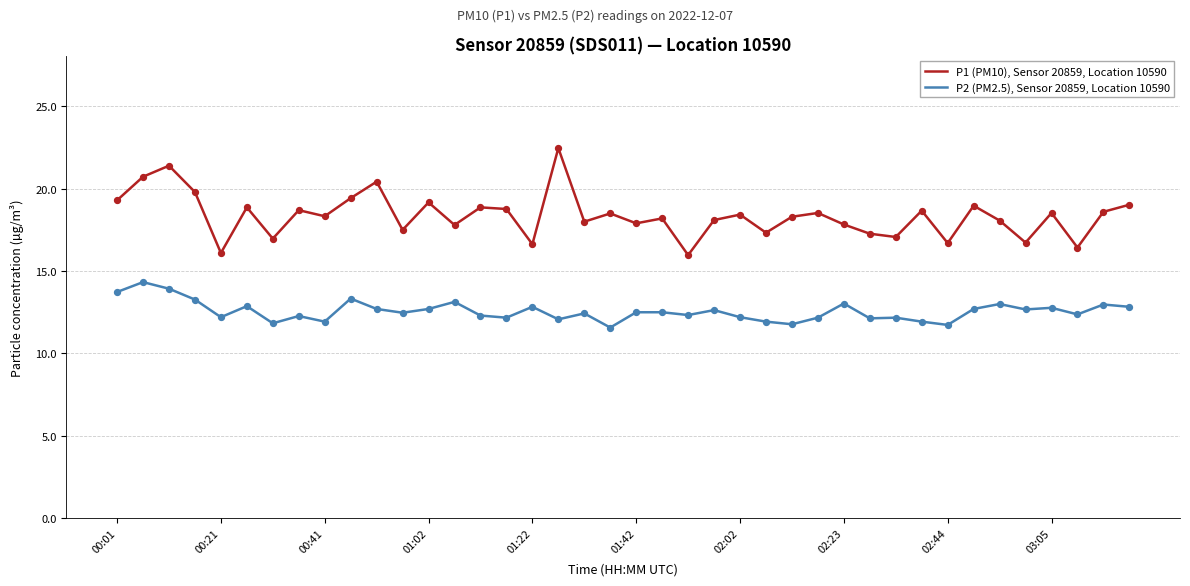

Which series has the largest total across all categories?

P1 (PM10), Sensor 20859, Location 10590